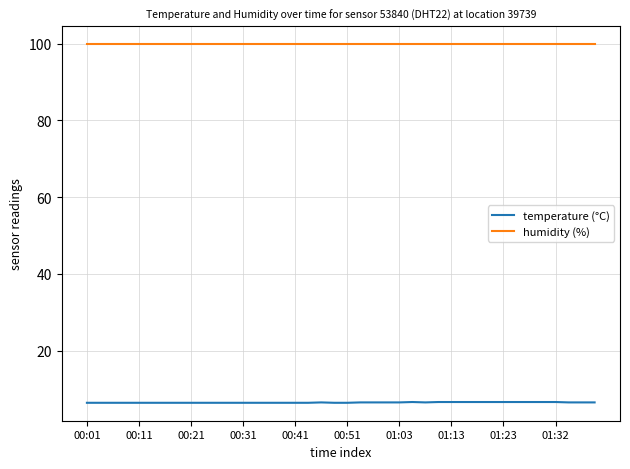

True or false: temperature (°C) and humidity (%) cross at least once.

False